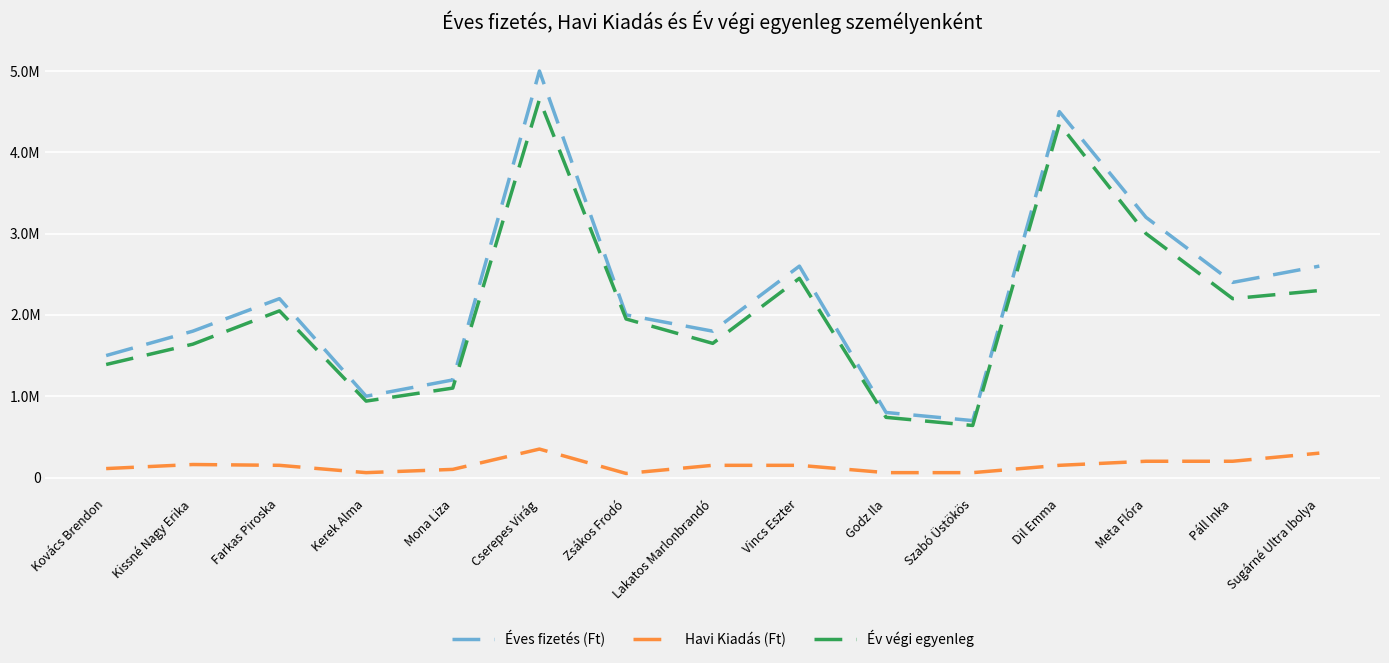

In Havi Kiadás (Ft), how many points are higher than both neighbors (excluding endpoints)?

2